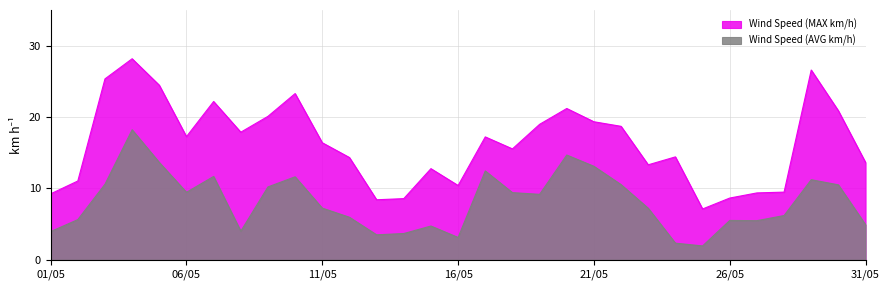

Reading right to left, transcribe all the data shown in this chart.

Wind Speed (MAX km/h): 31/05=13.6	30/05=20.9	29/05=26.6	28/05=9.5	27/05=9.4	26/05=8.7	25/05=7.1	24/05=14.4	23/05=13.3	22/05=18.7	21/05=19.3	20/05=21.2	19/05=19.0	18/05=15.5	17/05=17.2	16/05=10.4	15/05=12.8	14/05=8.6	13/05=8.4	12/05=14.3	11/05=16.4	10/05=23.3	09/05=20.1	08/05=17.9	07/05=22.2	06/05=17.3	05/05=24.5	04/05=28.2	03/05=25.4	02/05=11.0	01/05=9.2
Wind Speed (AVG km/h): 31/05=4.9	30/05=10.5	29/05=11.2	28/05=6.2	27/05=5.5	26/05=5.5	25/05=1.9	24/05=2.3	23/05=7.2	22/05=10.5	21/05=13.1	20/05=14.7	19/05=9.2	18/05=9.4	17/05=12.4	16/05=3.1	15/05=4.7	14/05=3.7	13/05=3.5	12/05=6.0	11/05=7.2	10/05=11.6	09/05=10.2	08/05=4.0	07/05=11.7	06/05=9.5	05/05=13.6	04/05=18.2	03/05=10.6	02/05=5.6	01/05=4.0